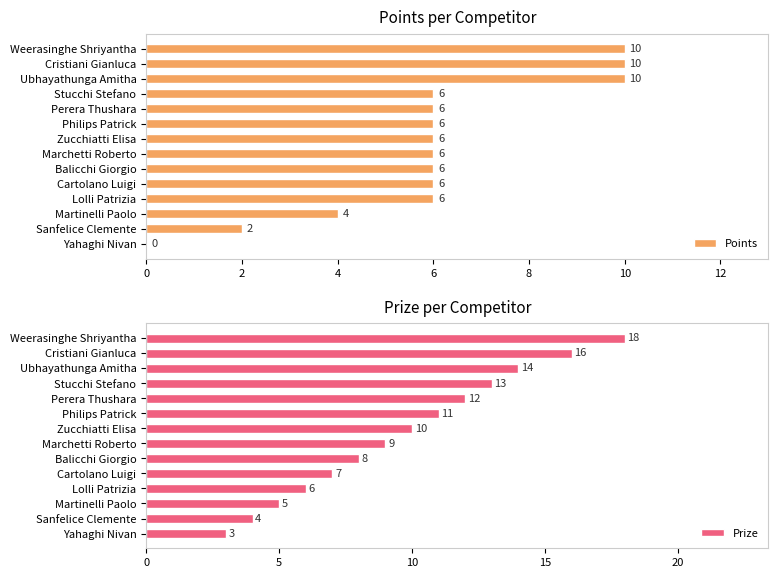

How many groups of bars are there?

14